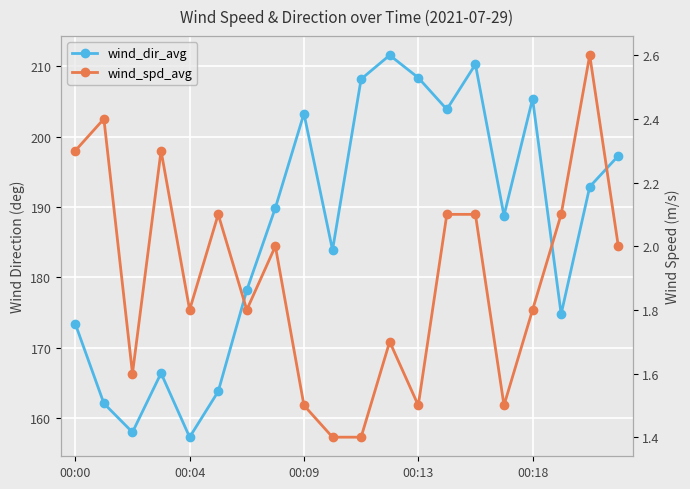

What is the minimum value shown in the chart?

1.4